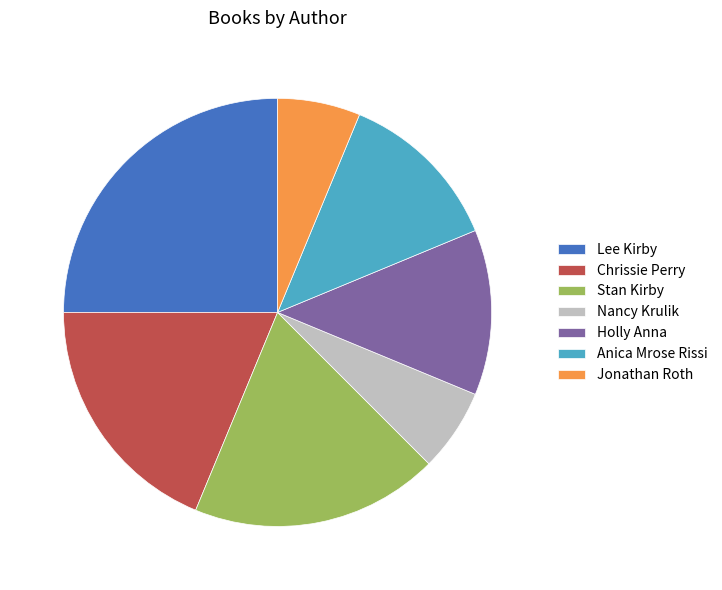

How many segments does this pie chart have?

7